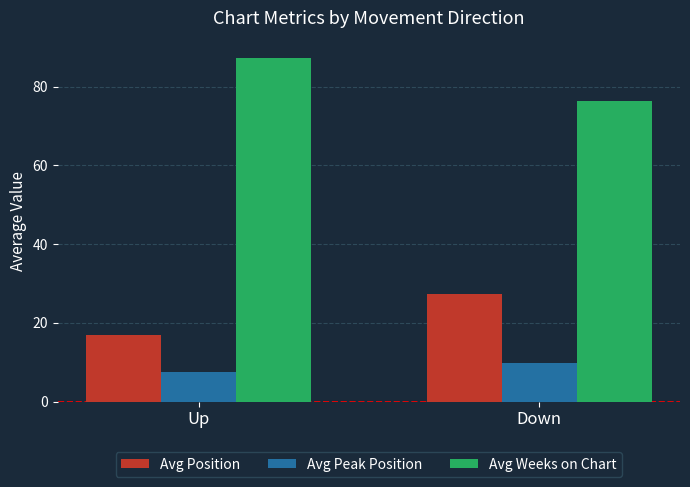

What is the minimum value for Avg Position?

16.9